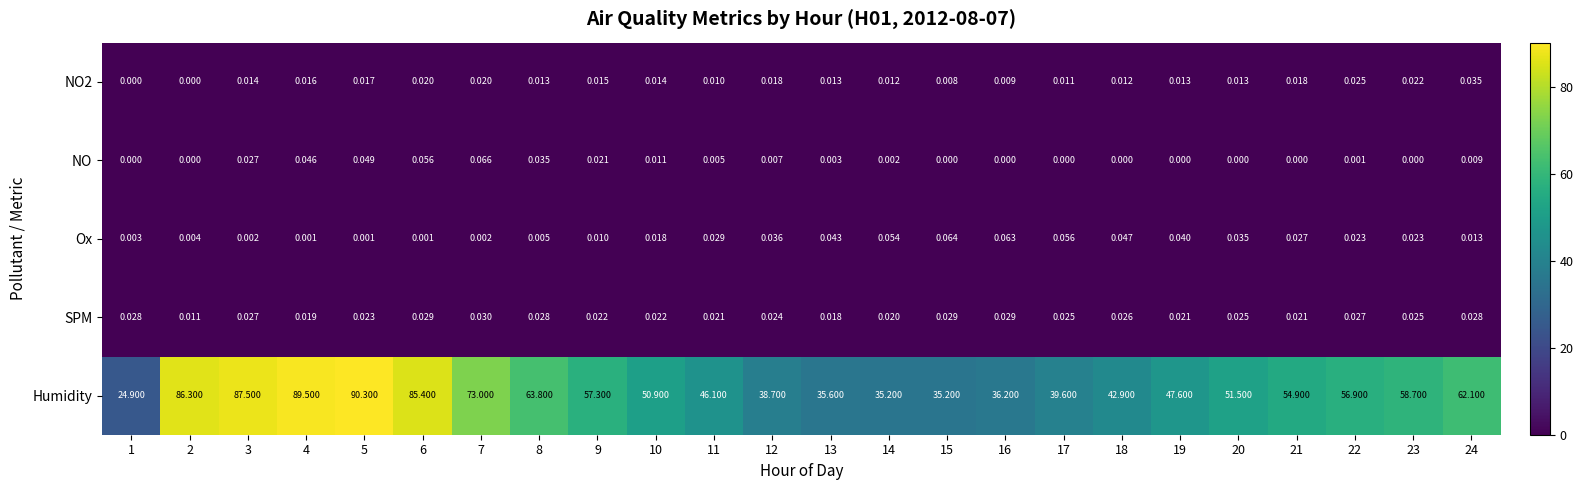

Between 2 and 20, which series saw the biggest shift?

Humidity